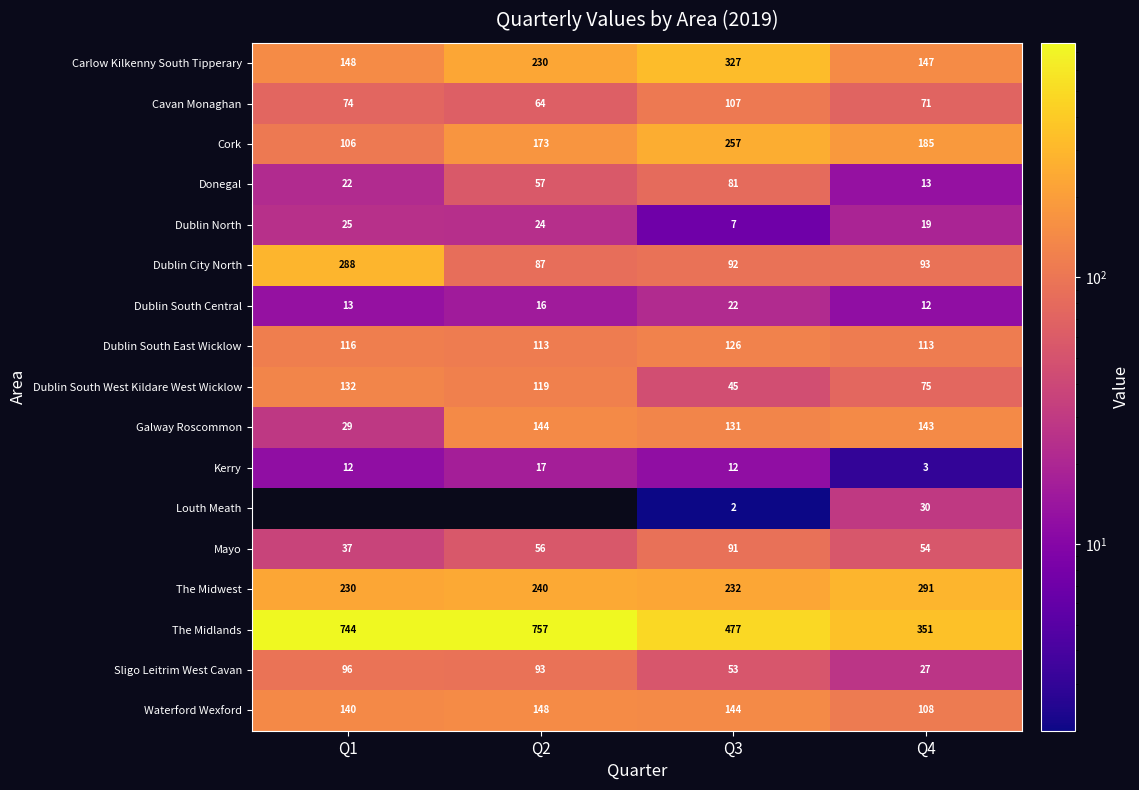

What is the maximum value shown in the chart?

757.0